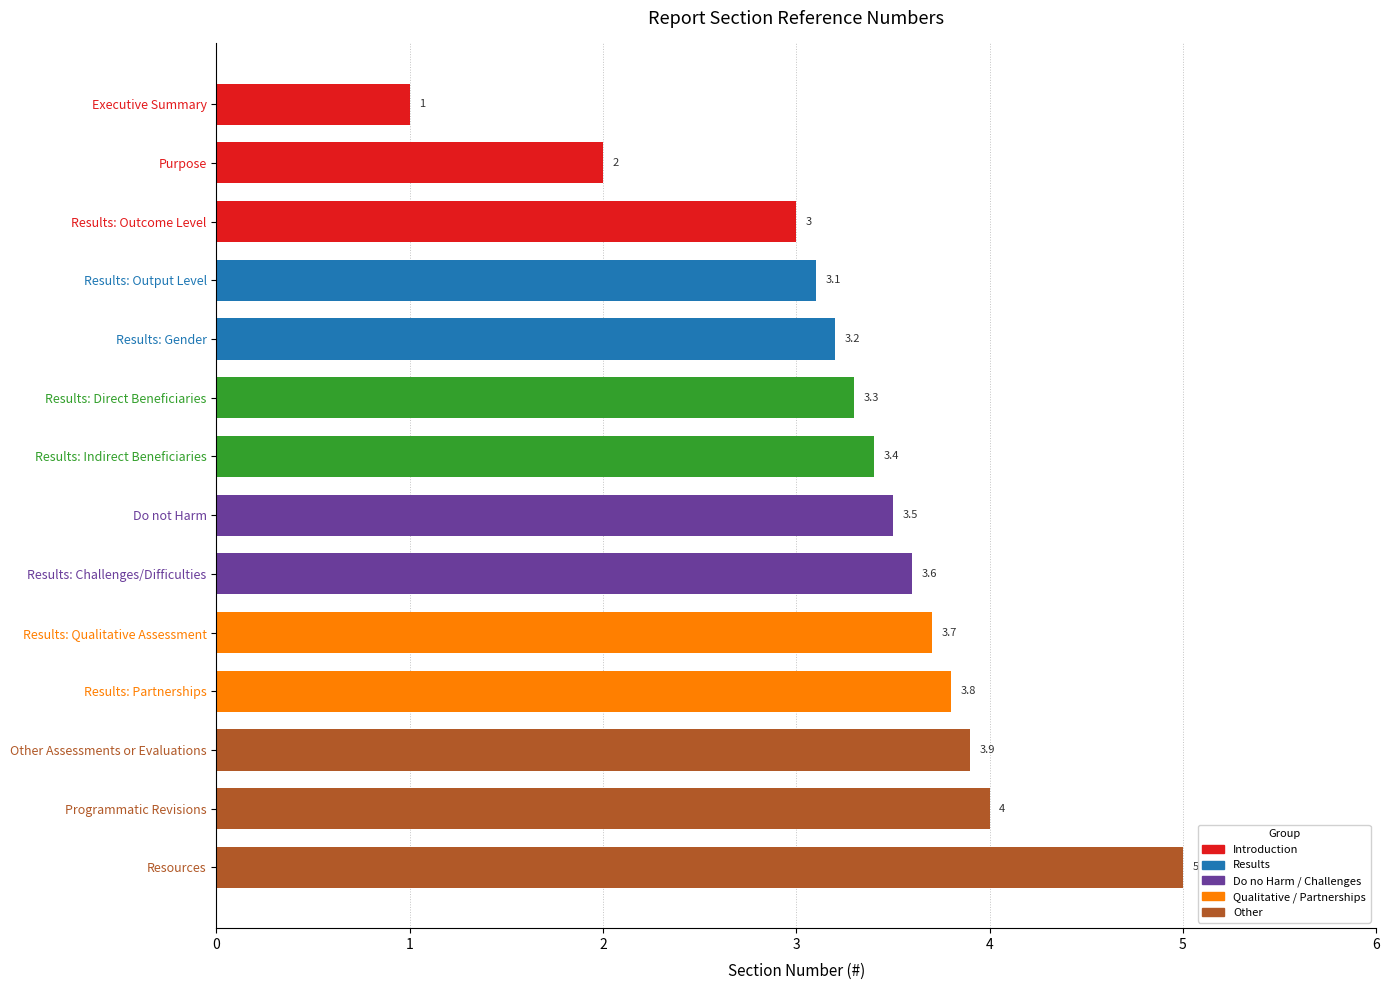

Where is the data nearest to the value 3?

Results: Outcome Level